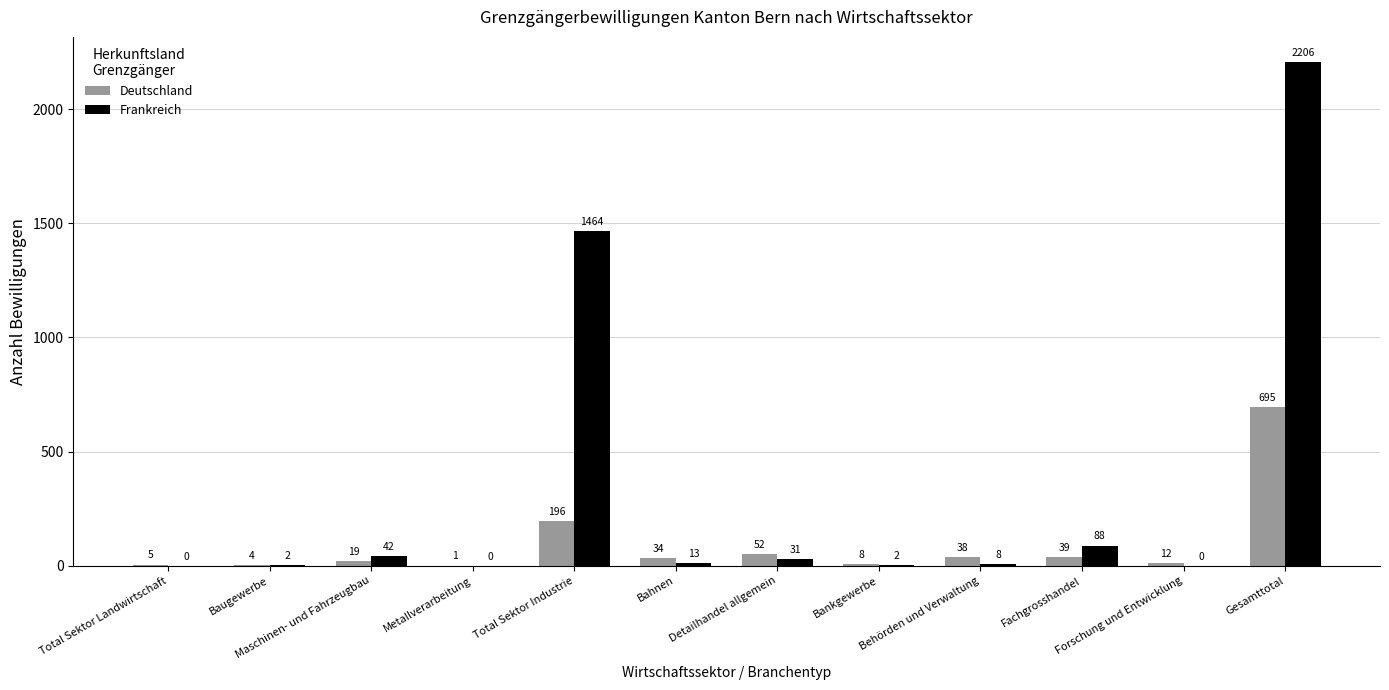

What is the sum of all Frankreich values?

3856